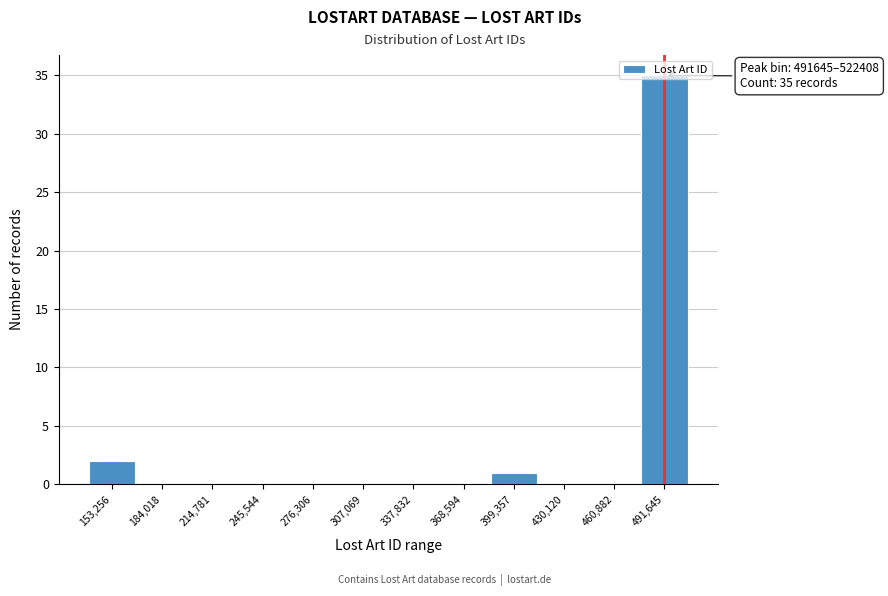

Read the value at 491,645.

35